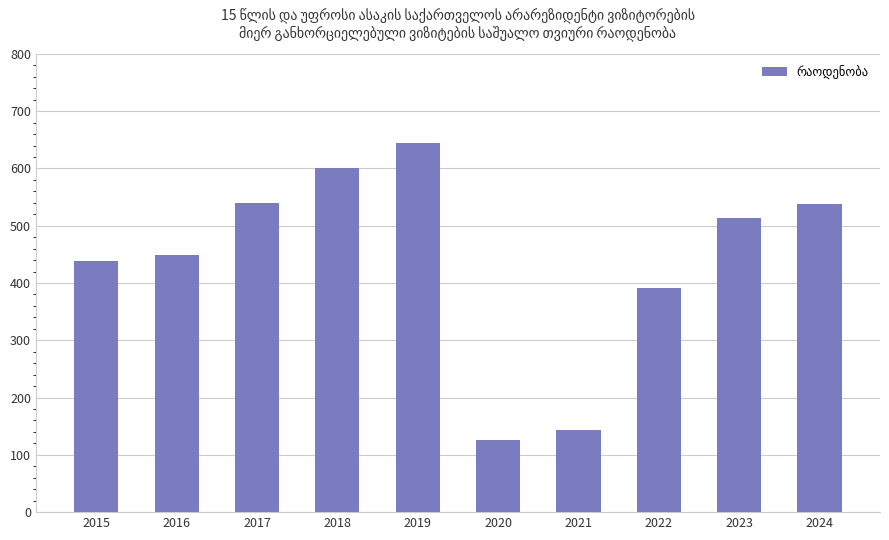

What is the value of the 6th bar from the left?

126.1